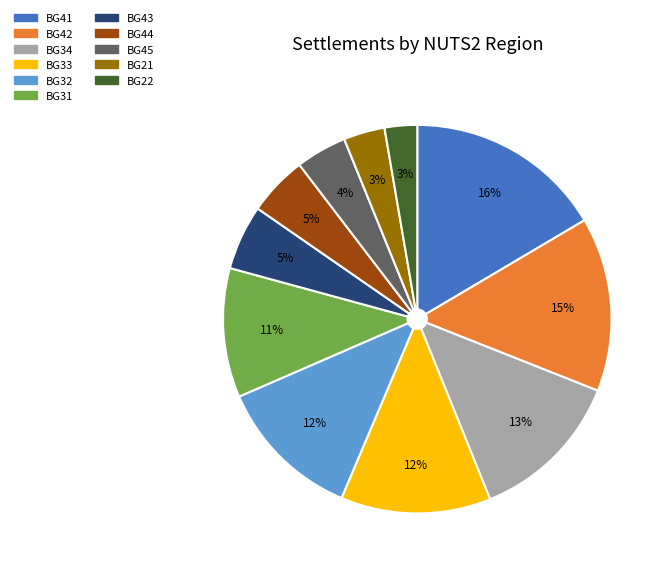

Is there a majority slice in this chart?

No